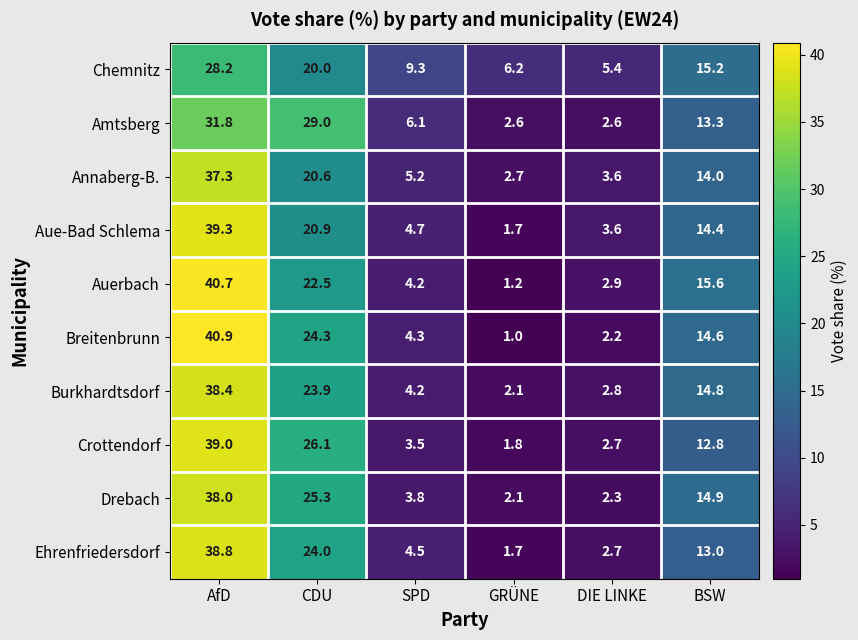

What is the total value across all series at GRÜNE?

23.1